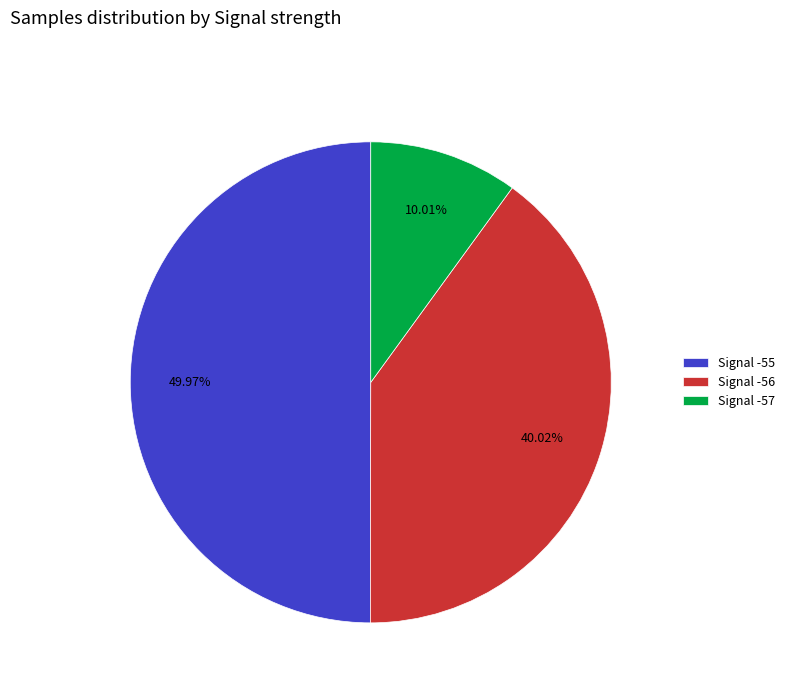

Do Signal -55 and Signal -57 together represent more than half of the pie?

Yes